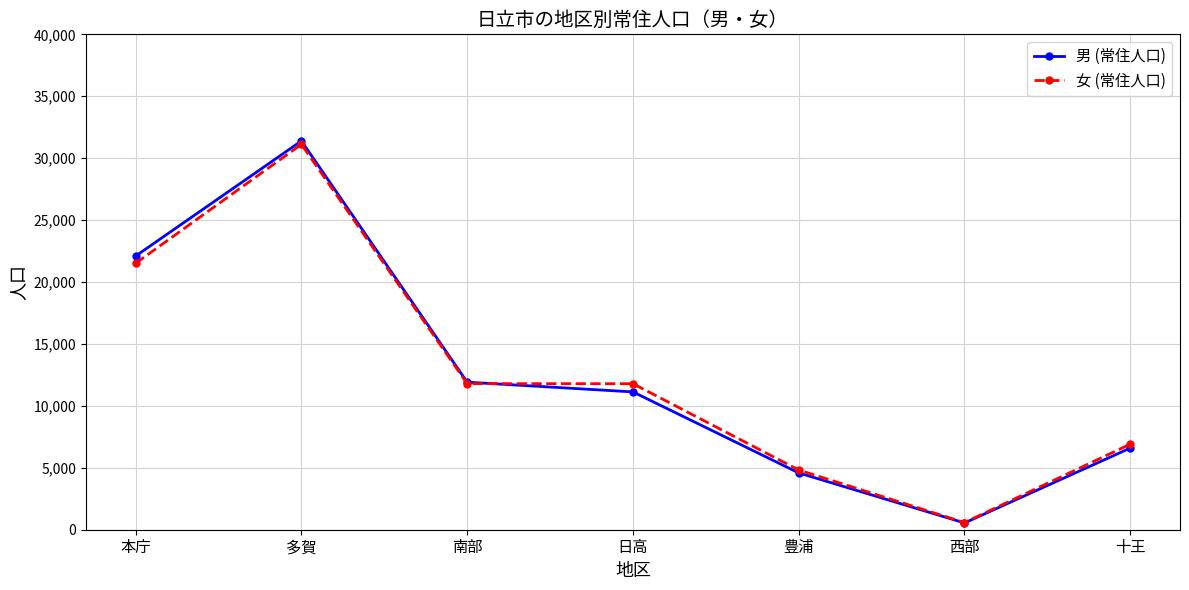

At which label does 男 (常住人口) first exceed 11128?

本庁